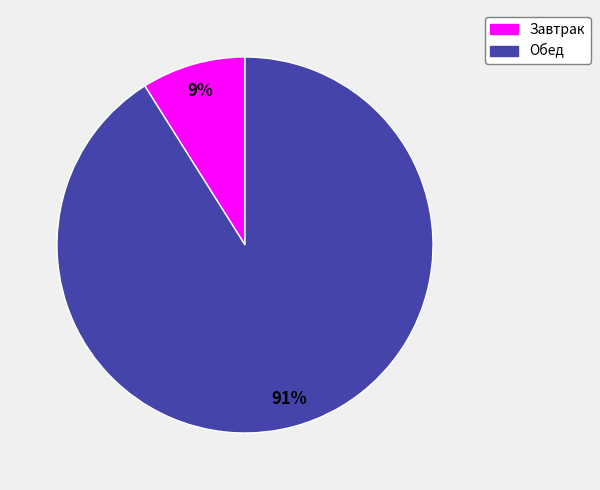

To the nearest percent, what is the average slice percentage?

50%